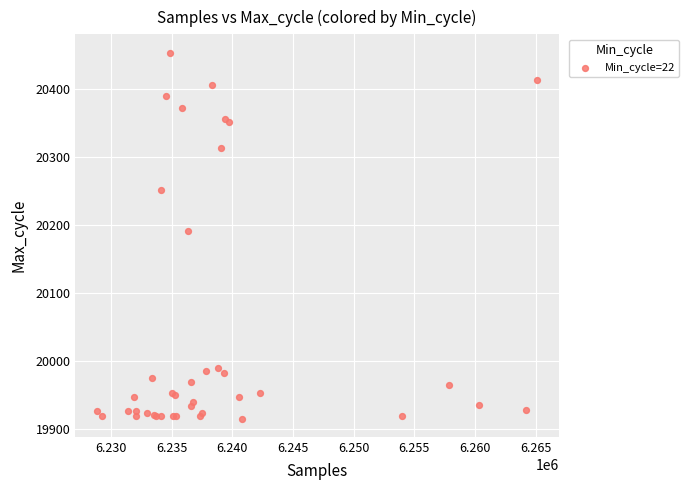

What Y value in the scatter plot is closest to 20184?

20190